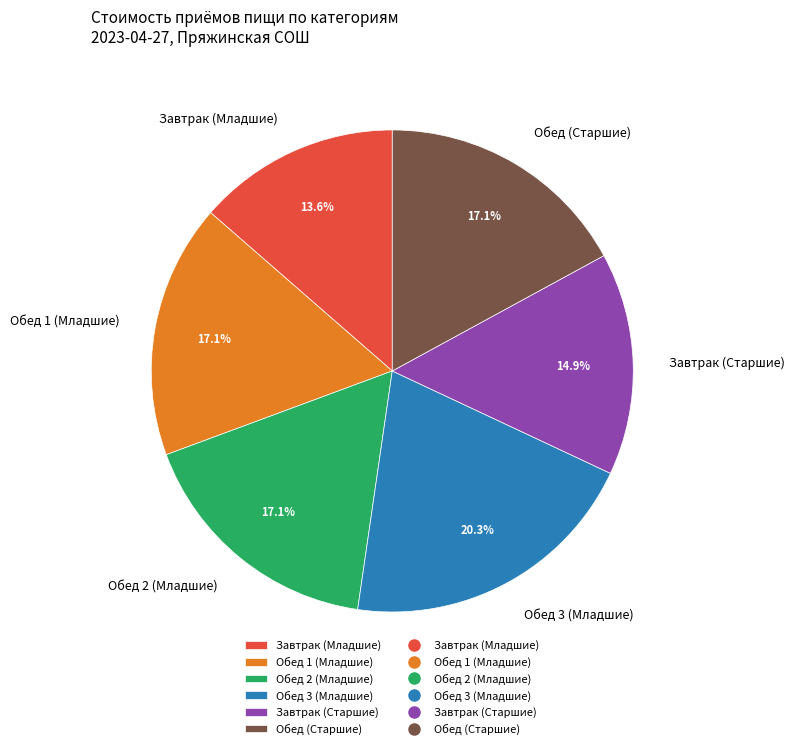

Is there a majority slice in this chart?

No